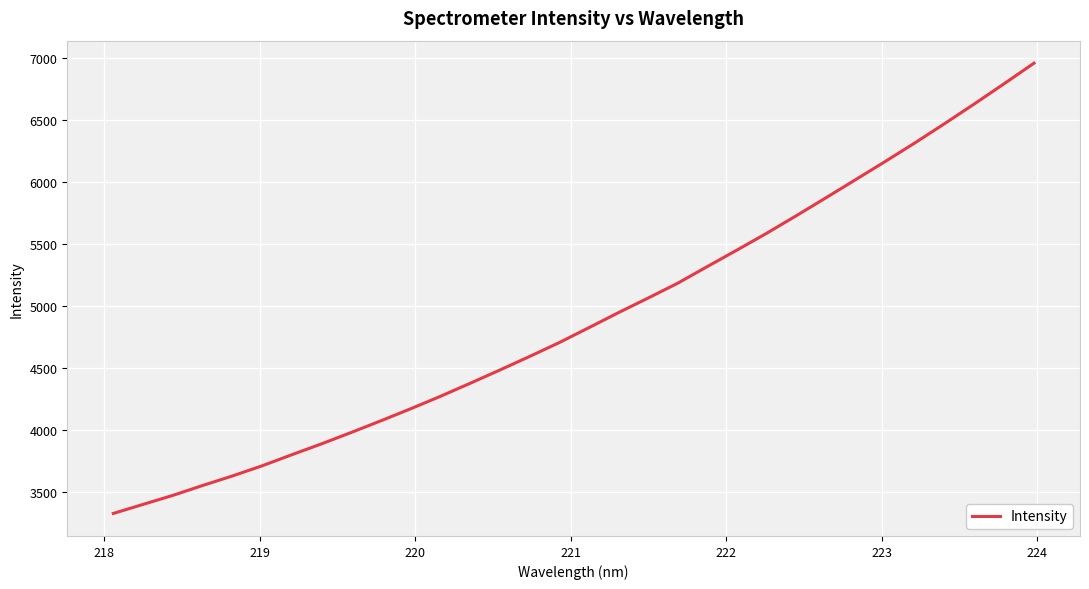

What is the greatest value displayed?

6960.6